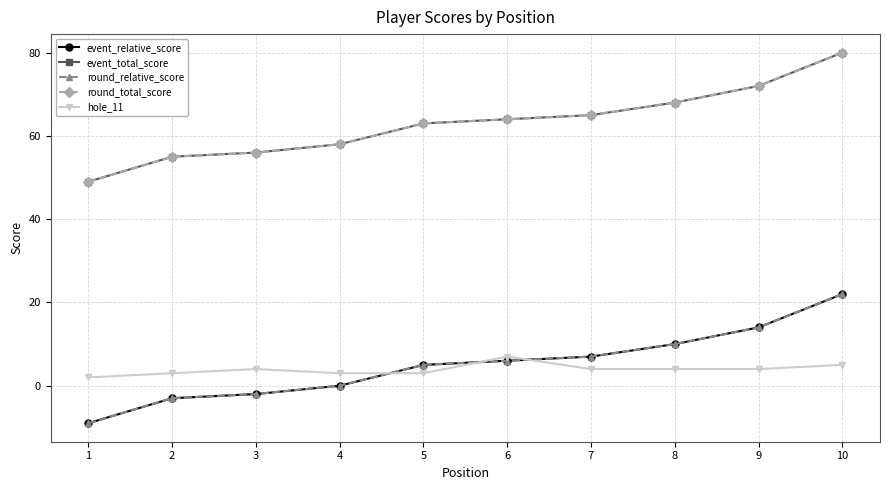

Rank the categories by round_relative_score value from lowest to highest.

1, 2, 3, 4, 5, 6, 7, 8, 9, 10